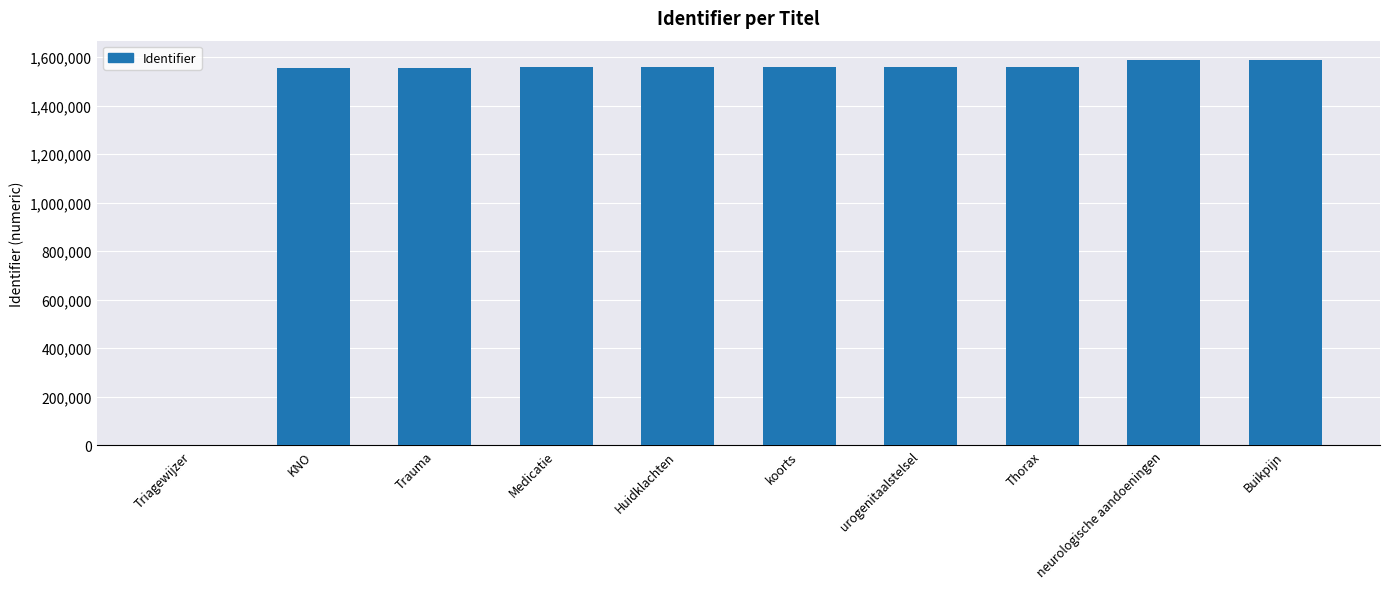

What is the maximum value shown in the chart?

1587933